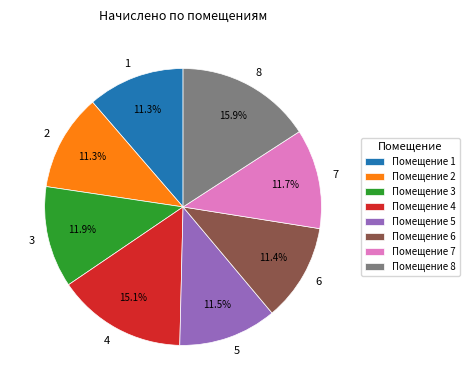

To the nearest percent, what is the difference between the 2 and 3 slice percentages?

1%